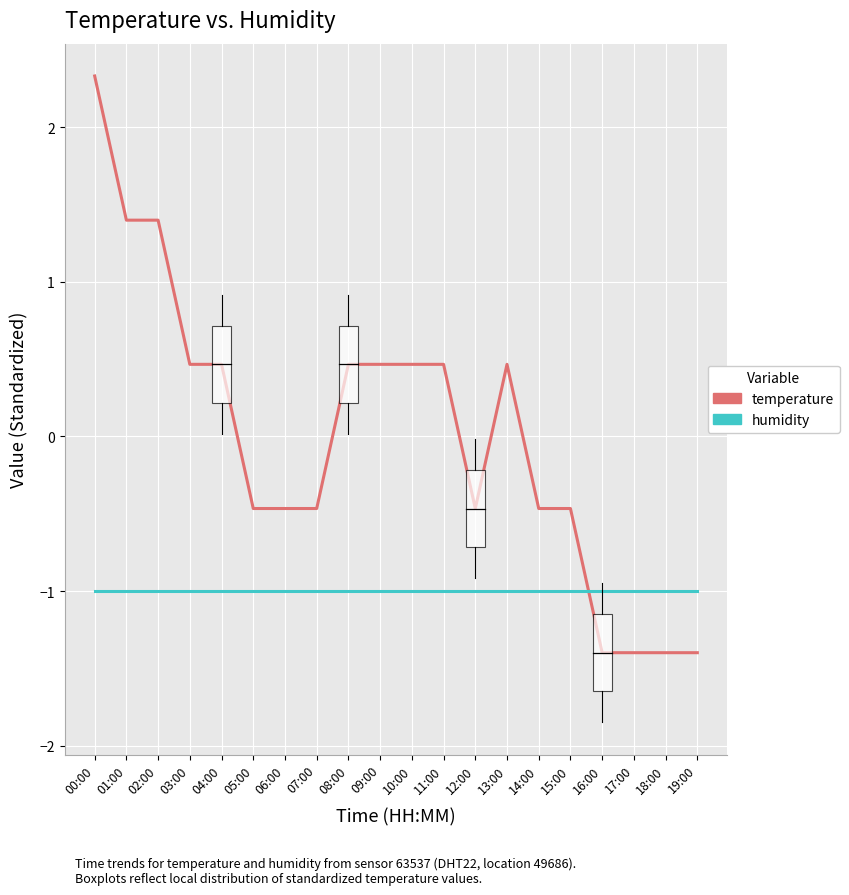

What are all the series names shown in the legend?

temperature, humidity